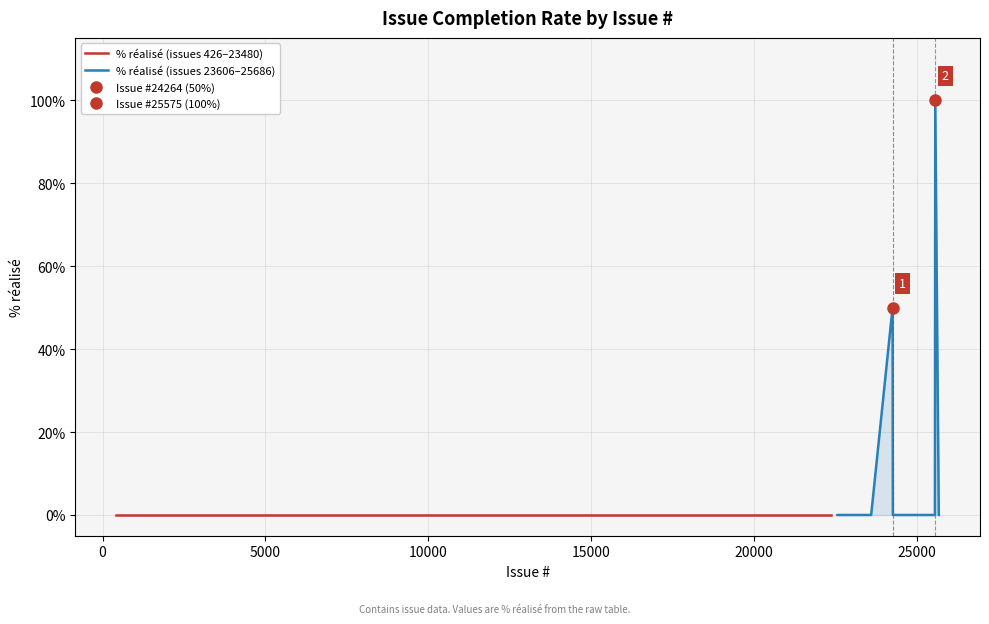

Reading left to right, what are all the values shown in this chart?

% réalisé (issues 426–23480): 0	0	0	0	0	0	0	0	0	0	0	0	0	0	0	0	0	0	0	0
% réalisé (issues 23606–25686): 0	0	0	0	0	0	0	0	50	0	0	0	0	0	0	100	0	0	0	0